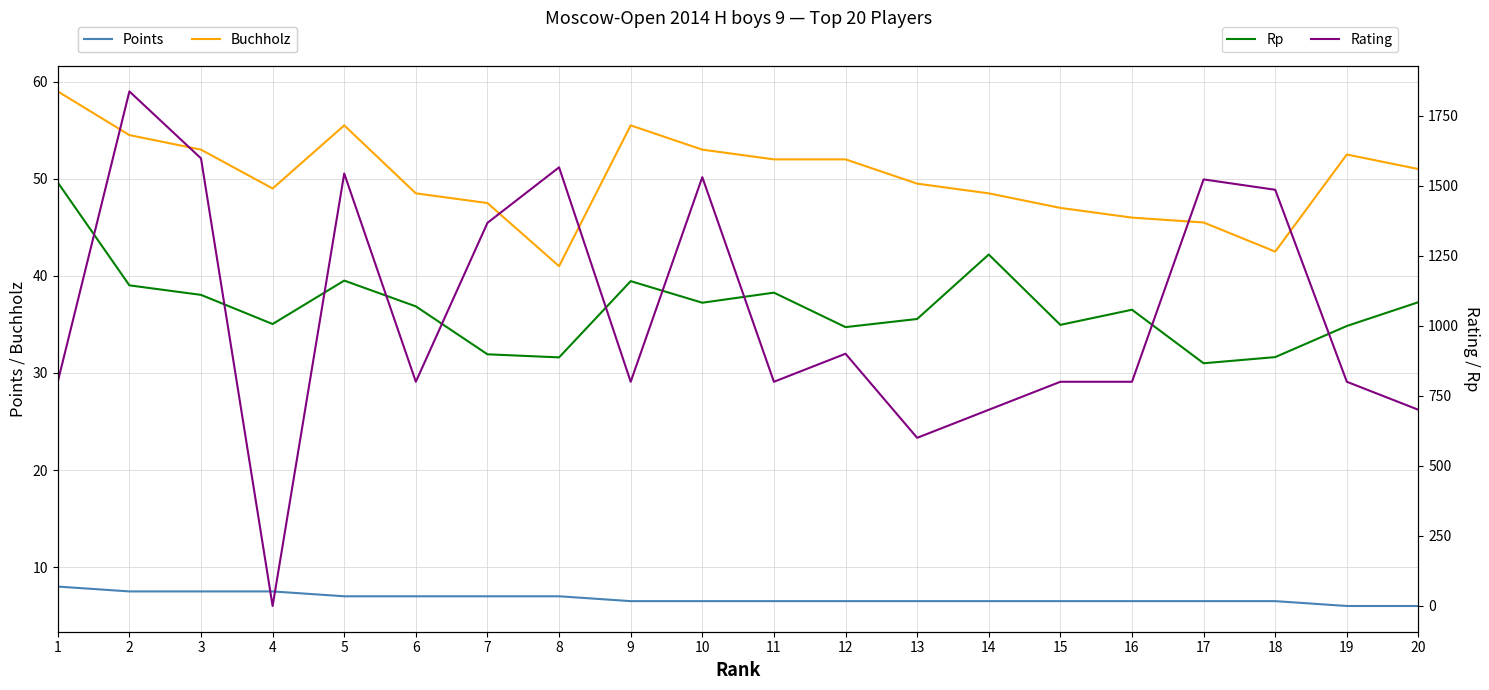

Reading right to left, transcribe all the data shown in this chart.

Points: 20=6.0	19=6.0	18=6.5	17=6.5	16=6.5	15=6.5	14=6.5	13=6.5	12=6.5	11=6.5	10=6.5	9=6.5	8=7.0	7=7.0	6=7.0	5=7.0	4=7.5	3=7.5	2=7.5	1=8.0
Buchholz: 20=51.0	19=52.5	18=42.5	17=45.5	16=46.0	15=47.0	14=48.5	13=49.5	12=52.0	11=52.0	10=53.0	9=55.5	8=41.0	7=47.5	6=48.5	5=55.5	4=49.0	3=53.0	2=54.5	1=59.0
Rp: 20=1084.0	19=999.0	18=888.0	17=866.0	16=1057.0	15=1003.0	14=1254.0	13=1024.0	12=995.0	11=1118.0	10=1082.0	9=1159.0	8=887.0	7=898.0	6=1069.0	5=1161.0	4=1006.0	3=1110.0	2=1144.0	1=1511.0
Rating: 20=700.0	19=800.0	18=1485.0	17=1522.0	16=800.0	15=800.0	14=700.0	13=600.0	12=900.0	11=800.0	10=1530.0	9=800.0	8=1565.0	7=1367.0	6=800.0	5=1543.0	4=0.0	3=1597.0	2=1836.0	1=800.0